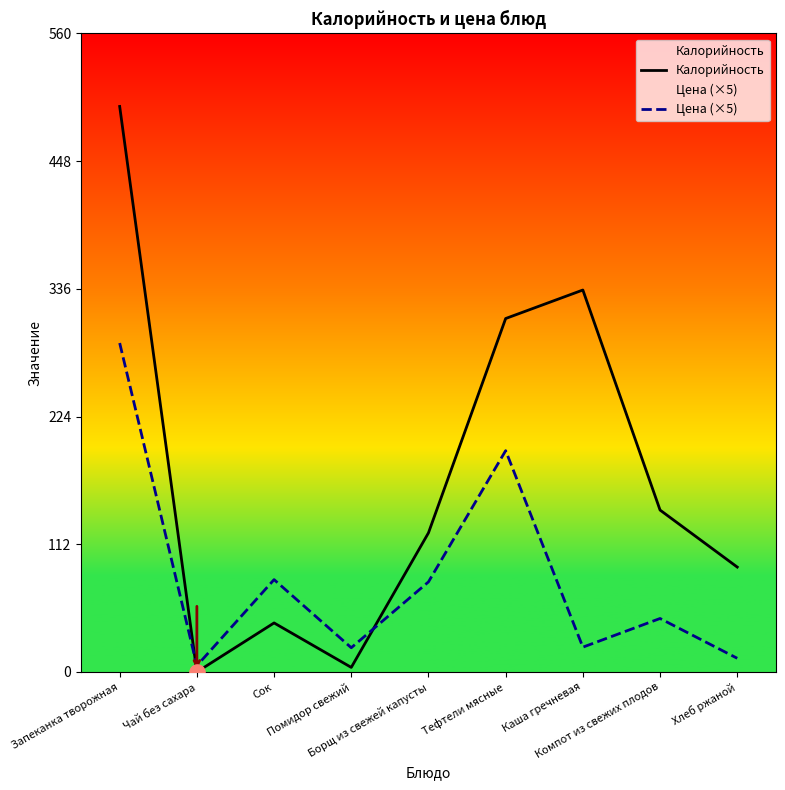

Is the value of Калорийность at Чай без сахара greater than the value of Цена (×5) at Помидор свежий?

No